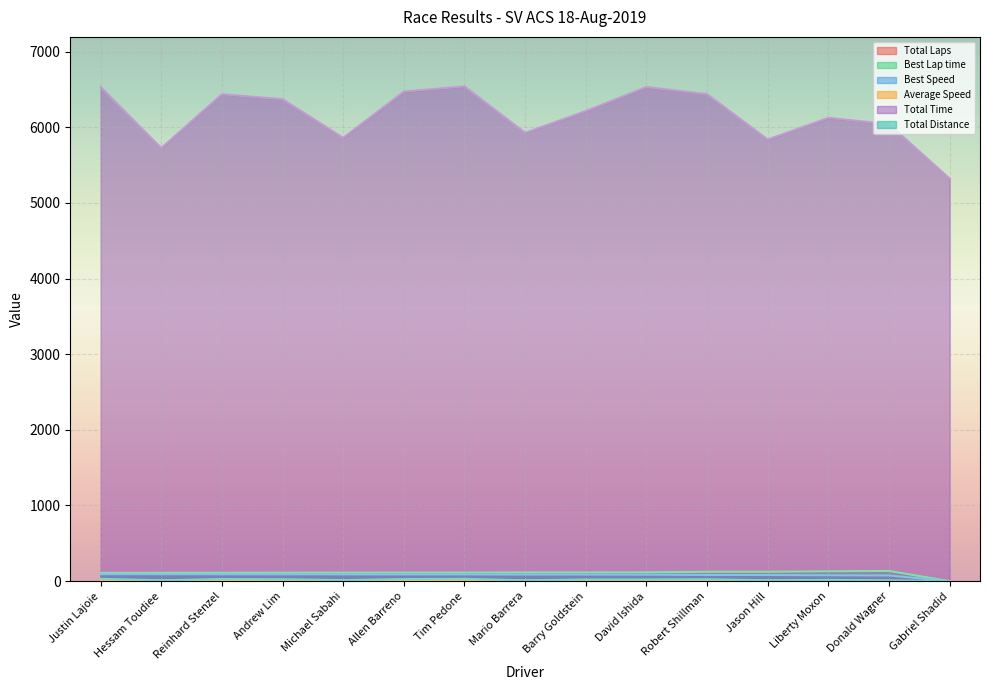

How many positive values does the Average Speed series have?

14